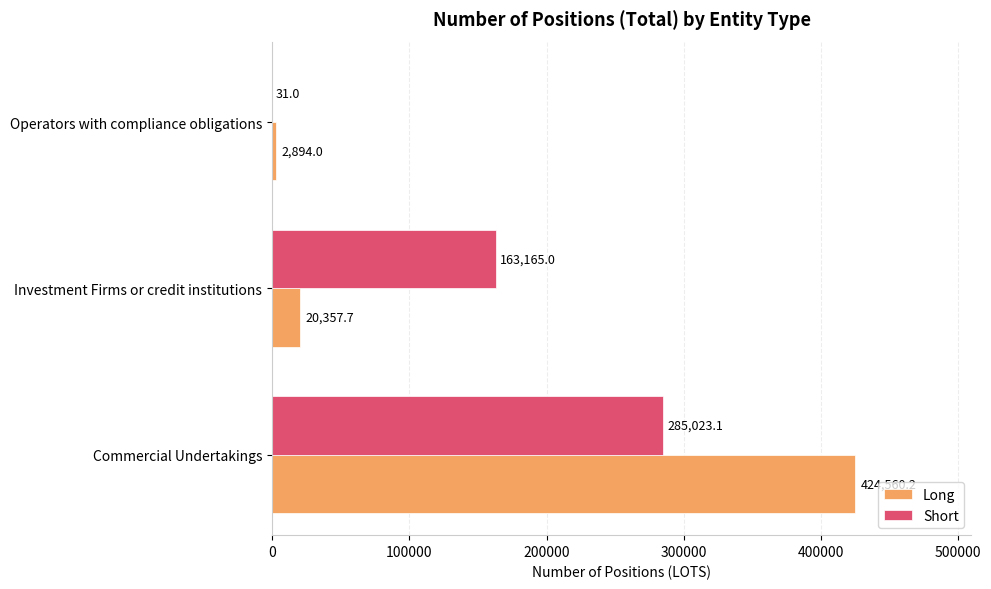

Which series changed the most between Commercial Undertakings and Operators with compliance obligations?

Long